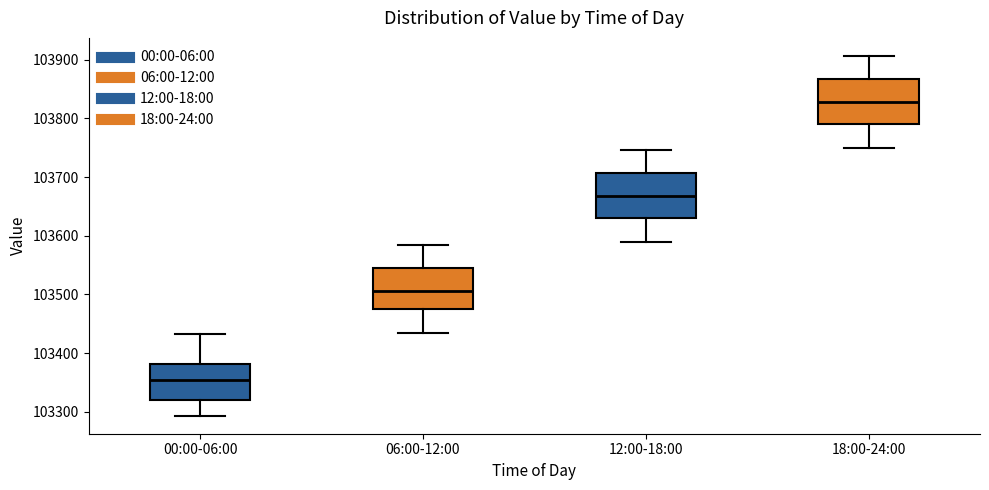

Where does the median line of the box for 06:00-12:00 sit on the y-axis? The values are not printed on the chart, so give them approximately, as read against the axis.

103510